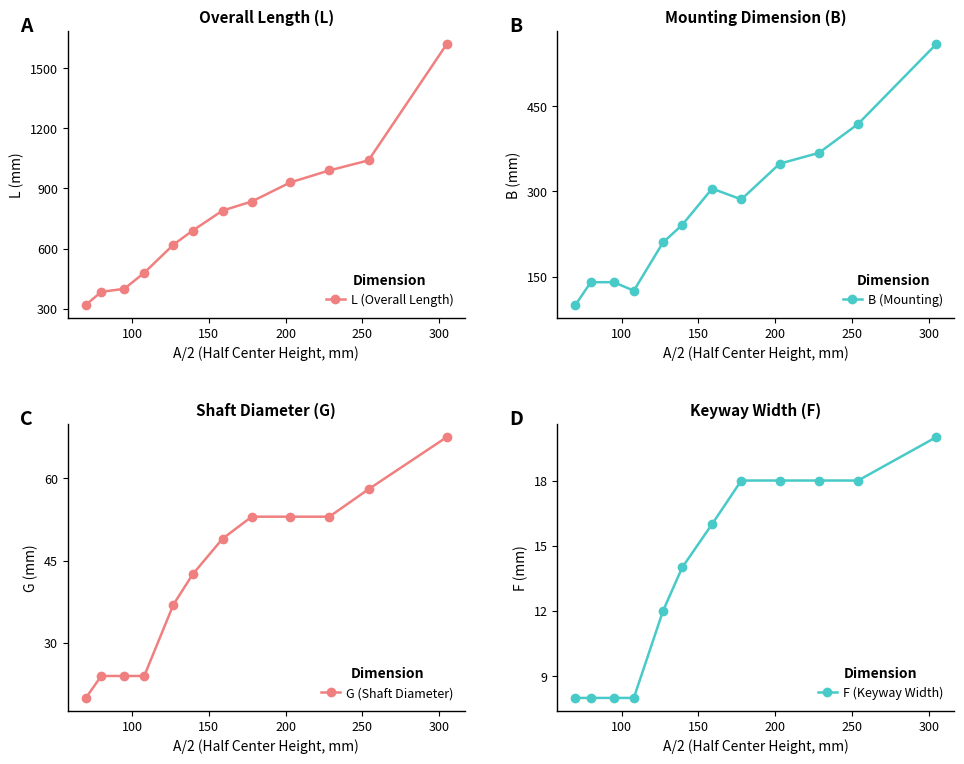

How many F (Keyway Width) values are between 8 and 18?

11